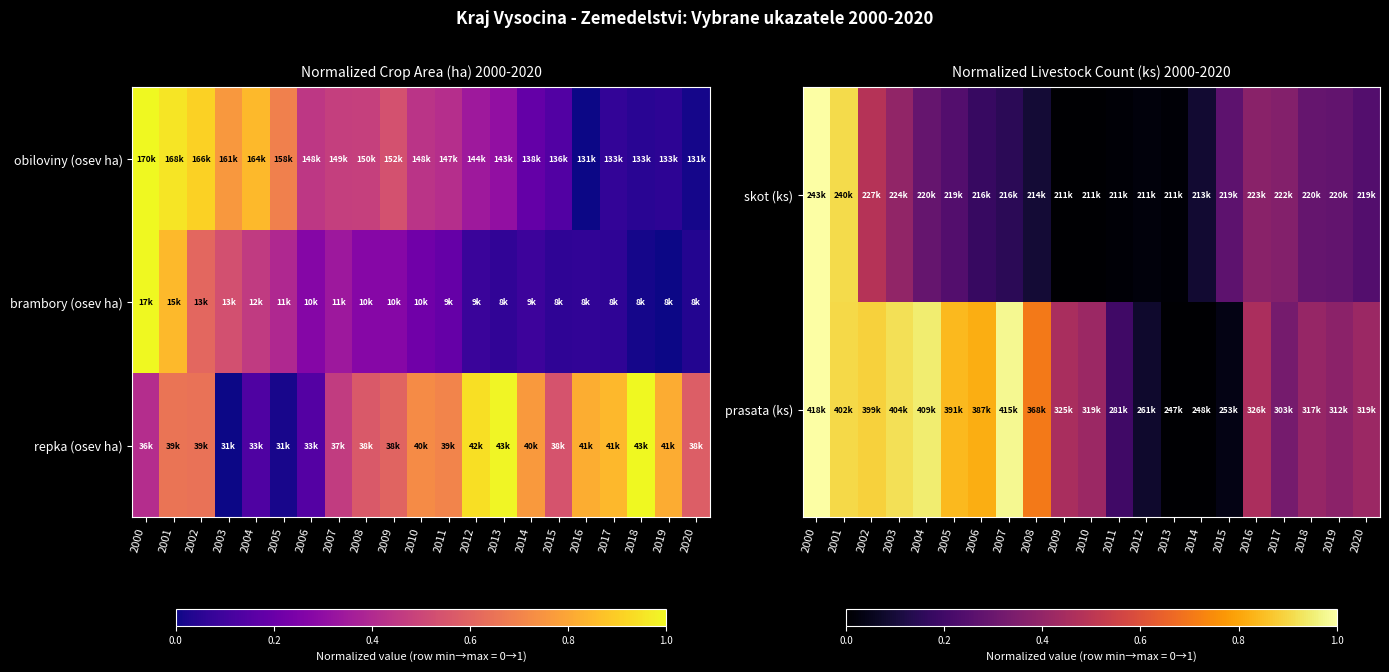

What is the difference between the maximum and minimum values in the prasata (ks) series?

1.0